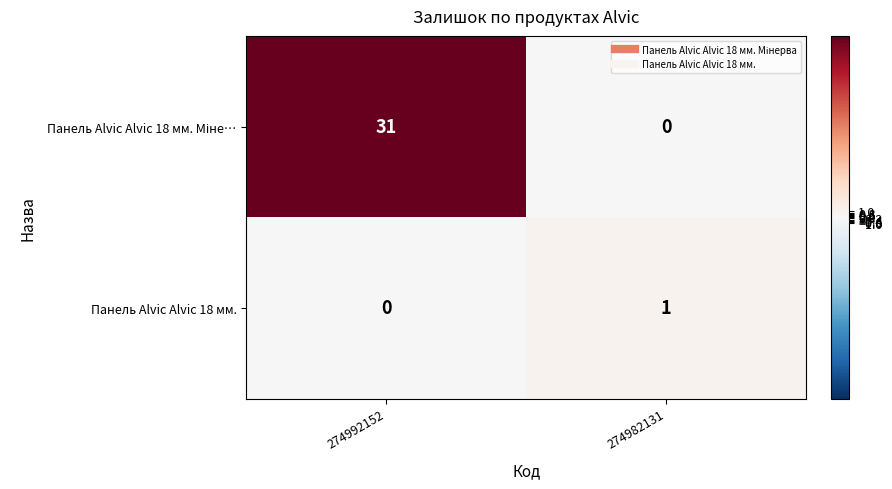

What is the greatest value displayed?

31